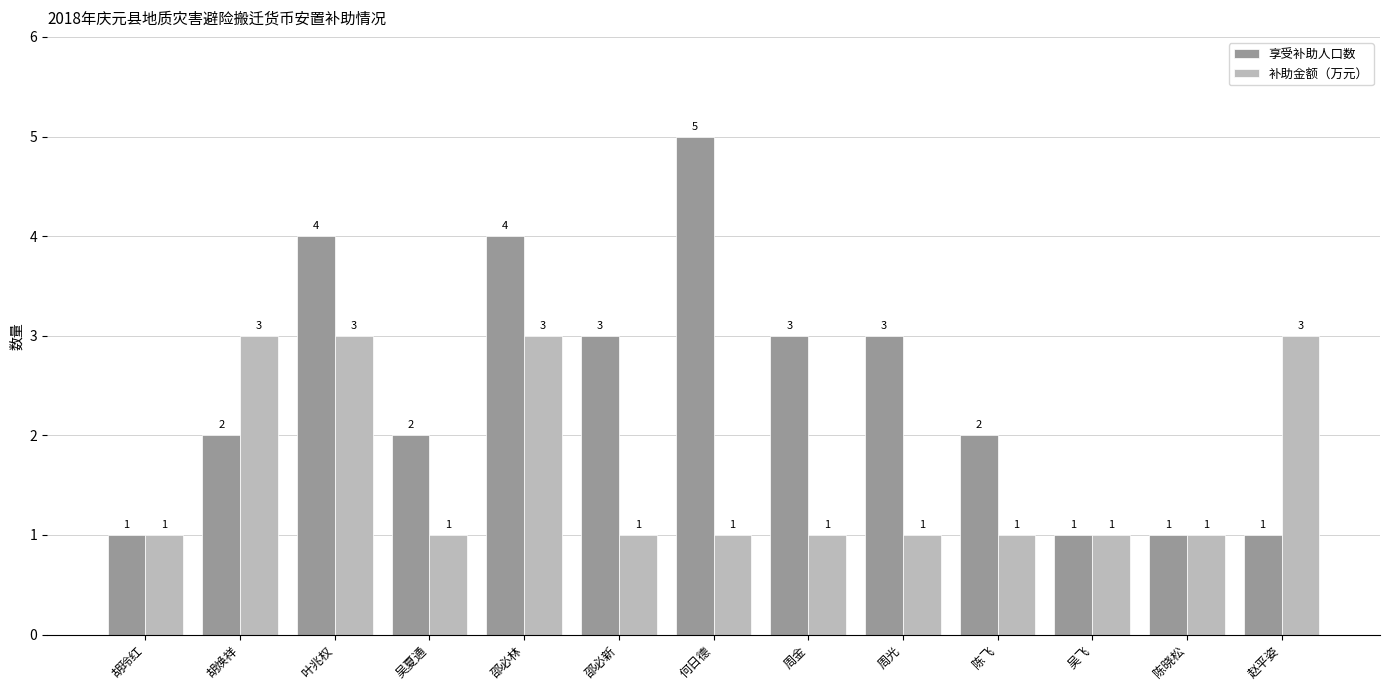

Is it true that 补助金额（万元） equals 1 at 周金?

True